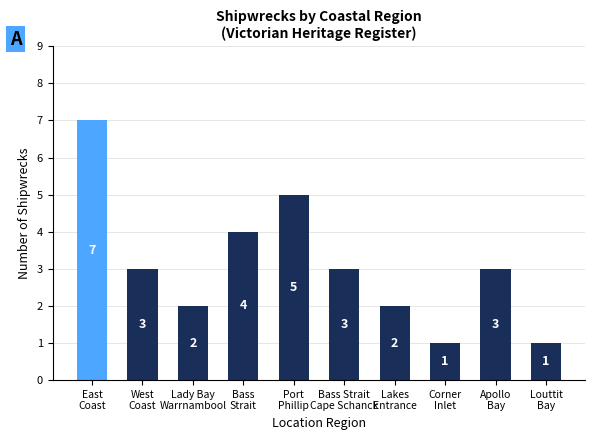

What is the sum of all values?

31